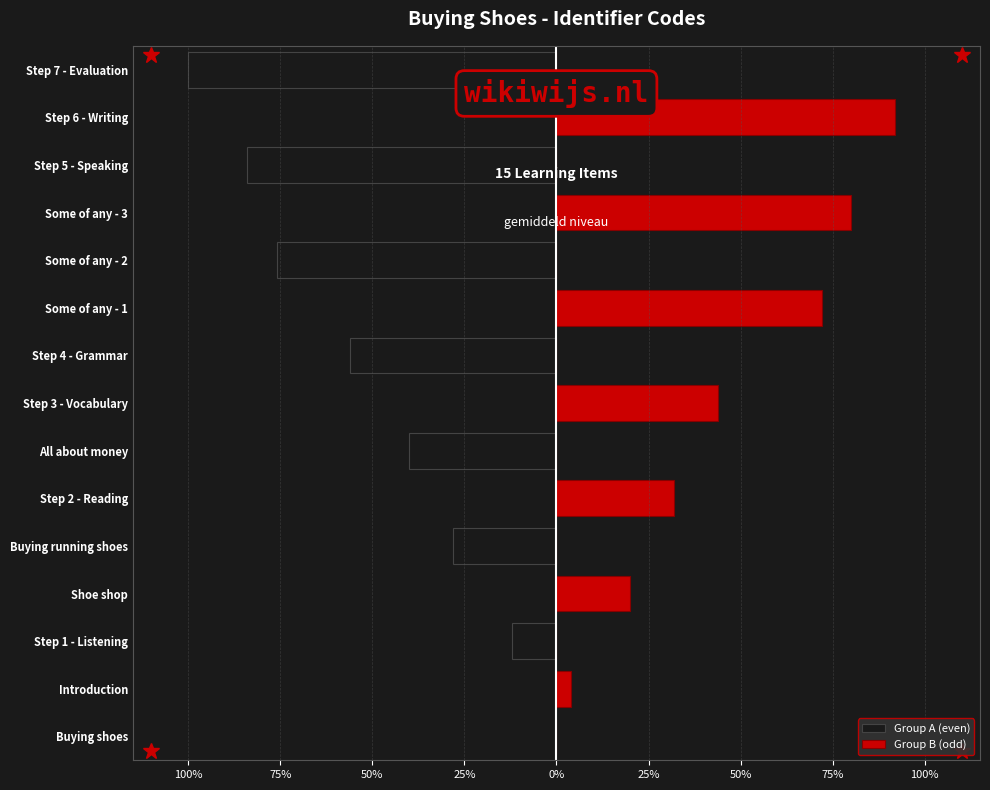

How many distinct data groups are displayed?

2